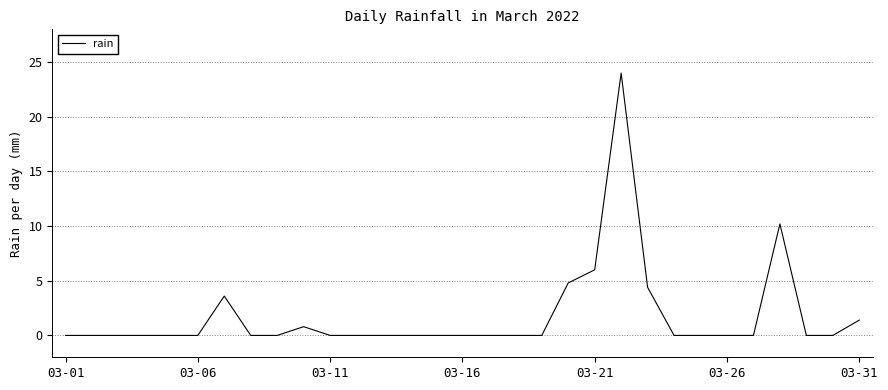

What is the difference between the maximum and minimum values?

24.0